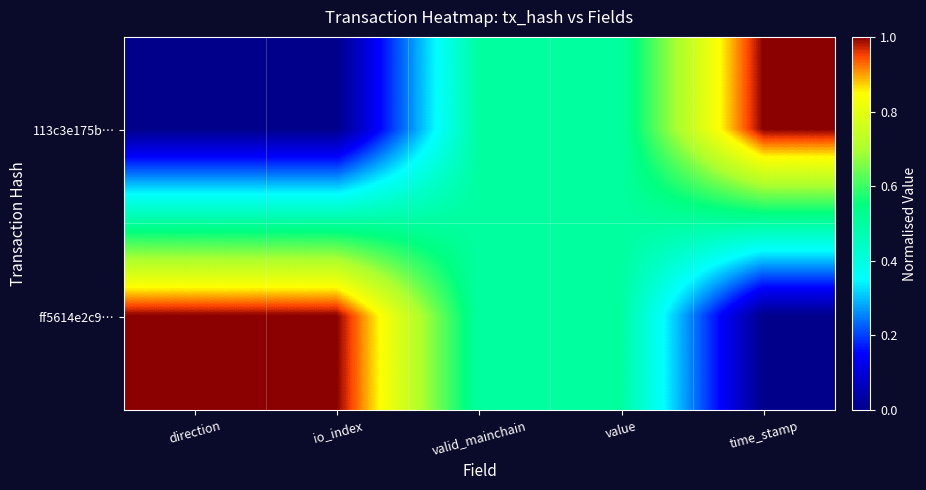

Which series has the largest range (max minus min)?

113c3e175b…